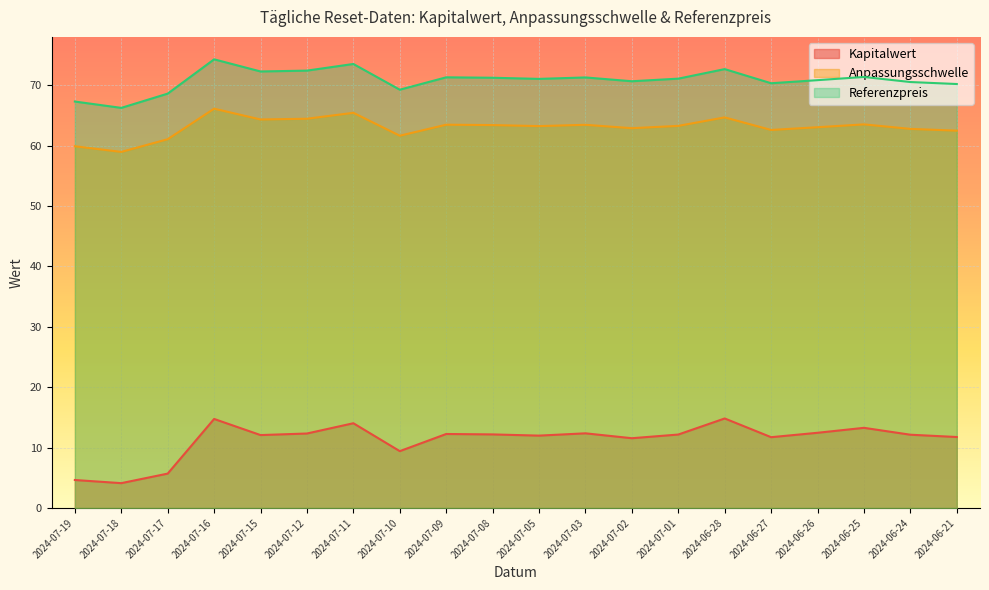

What is the minimum value for Anpassungsschwelle?

59.0